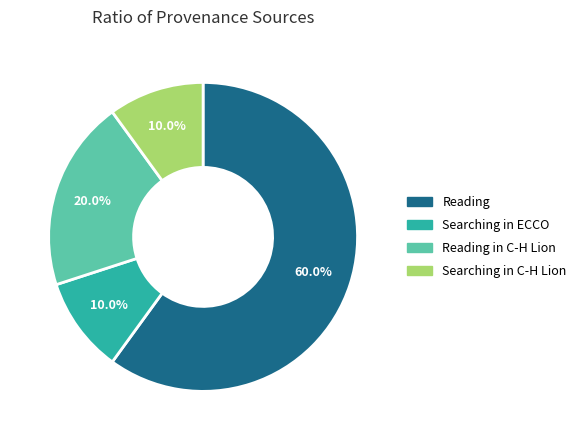

Count the number of slices in the pie.

4